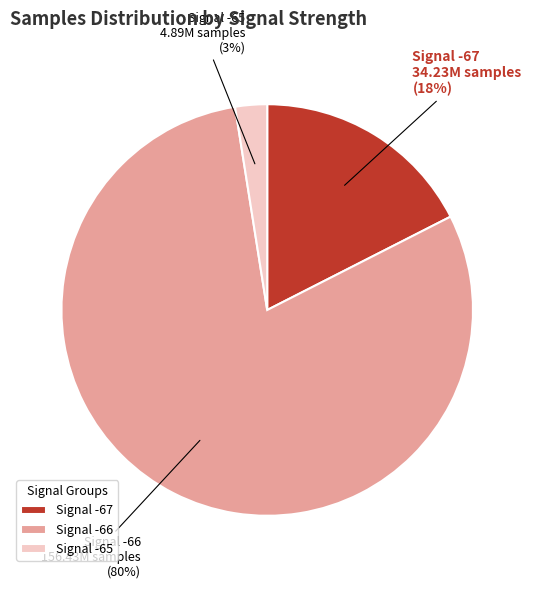

Is it true that Signal -65 is 17% of the pie?

False